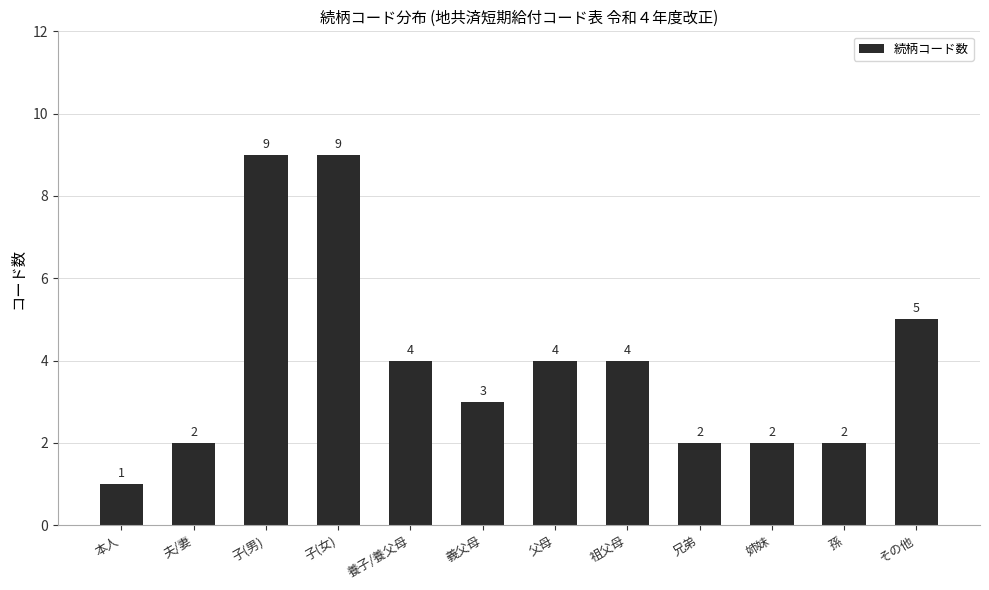

Reading left to right, list all the values displayed in this chart.

本人=1	夫/妻=2	子(男)=9	子(女)=9	養子/養父母=4	義父母=3	父母=4	祖父母=4	兄弟=2	姉妹=2	孫=2	その他=5